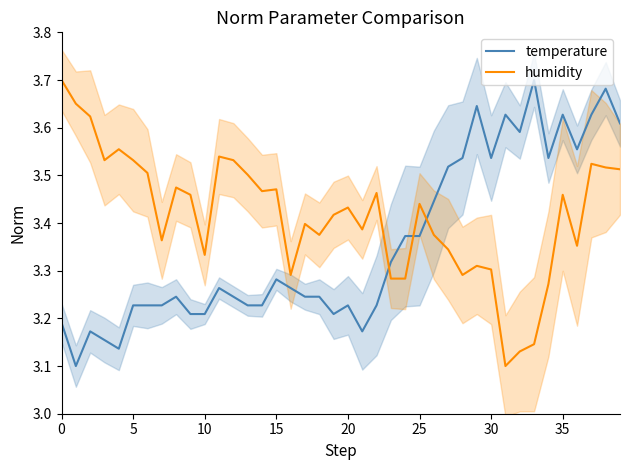

True or false: humidity and temperature cross at least once.

True